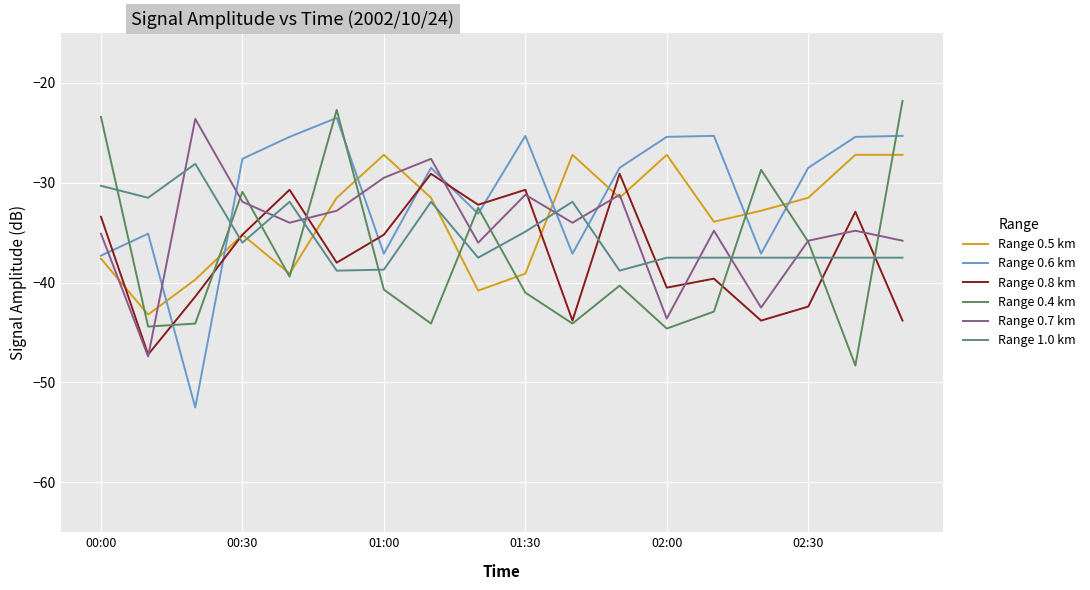

Does the chart display data point markers on the line(s)?

No